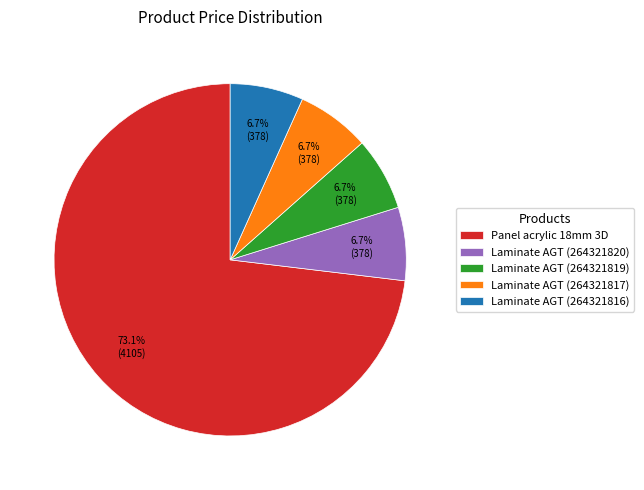

Combined, do Laminate AGT (264321820) and Laminate AGT (264321817) account for over 50%?

No